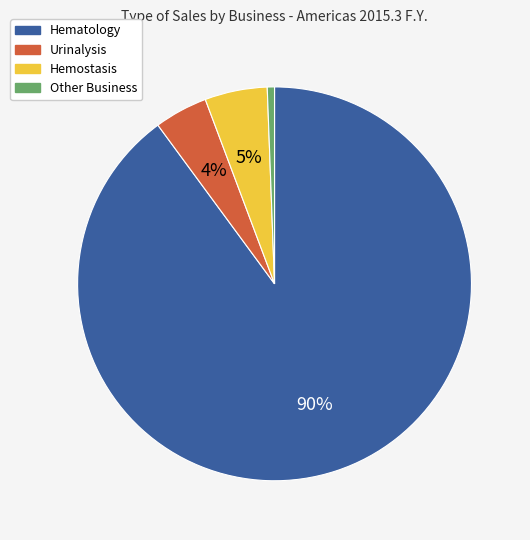

To the nearest percent, what is the difference between the Hematology and Hemostasis slice percentages?

85%